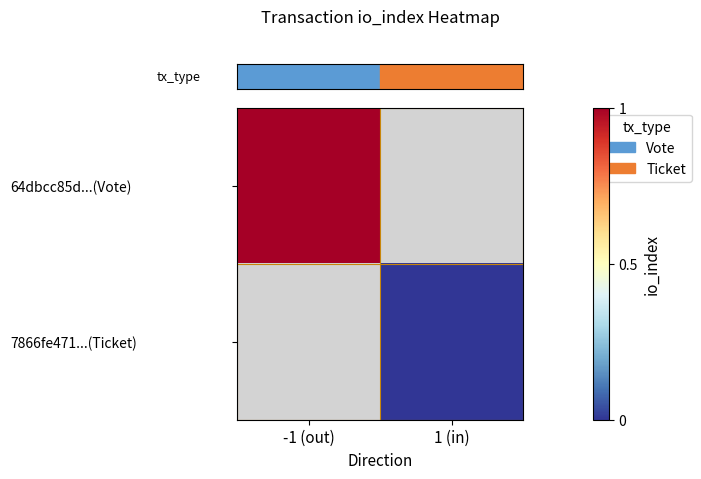

True or false: row_1 has a value of nan at 1 (in).

False